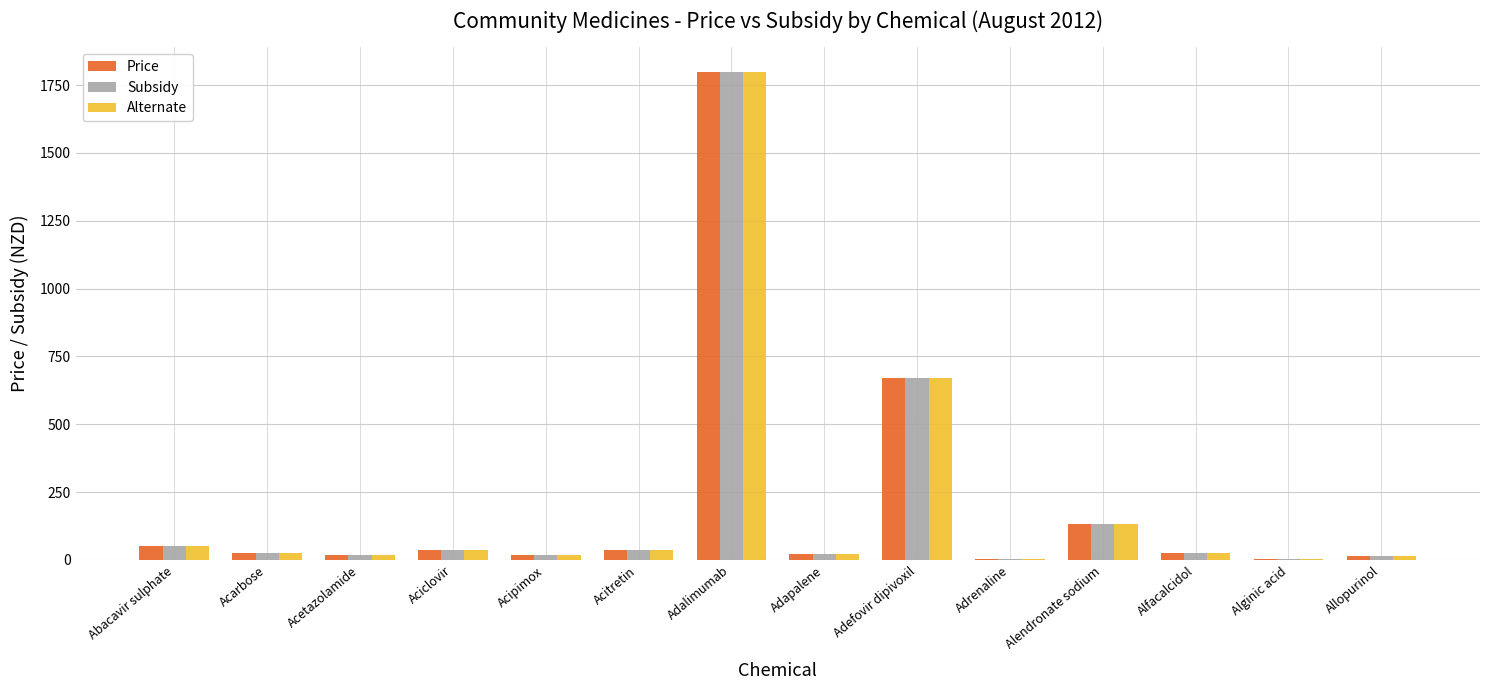

Are the bars horizontal?

No